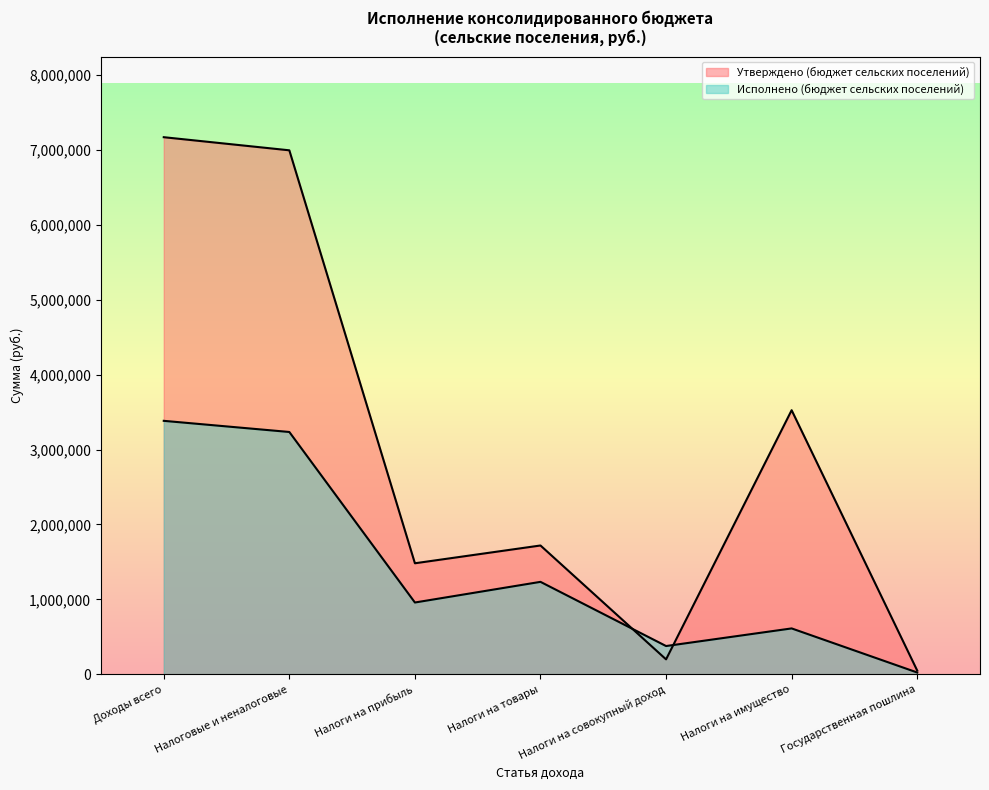

Which label corresponds to the largest value in the chart?

Доходы всего